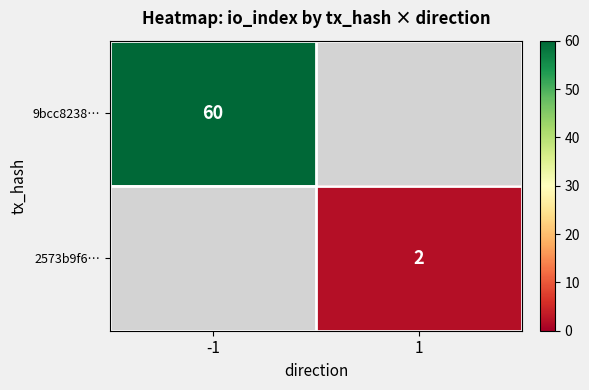

Is it true that 2573b9f6… equals 0.7 at 1?

False